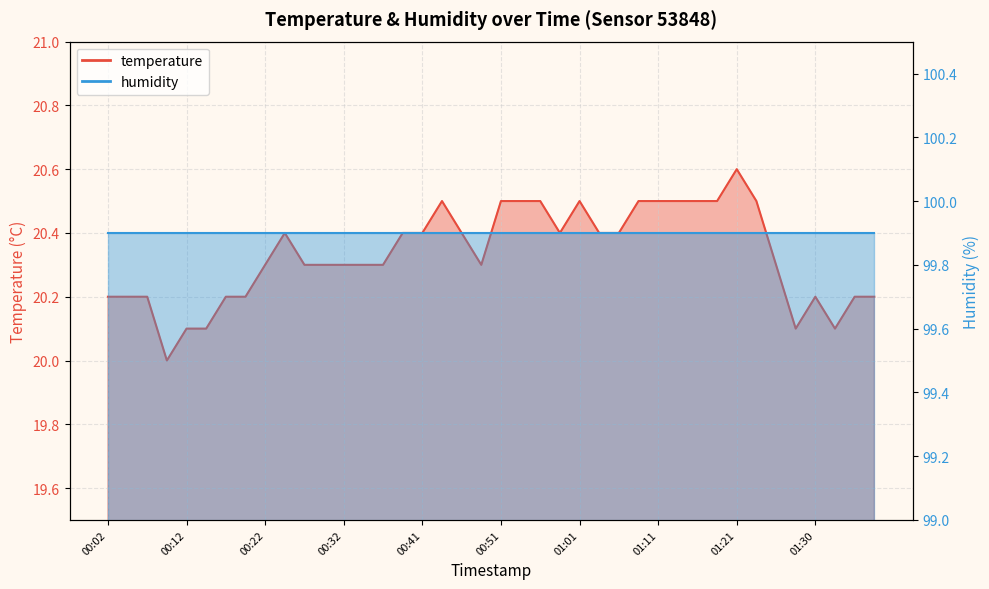

Which has a higher value, 00:09 or 01:23?

01:23